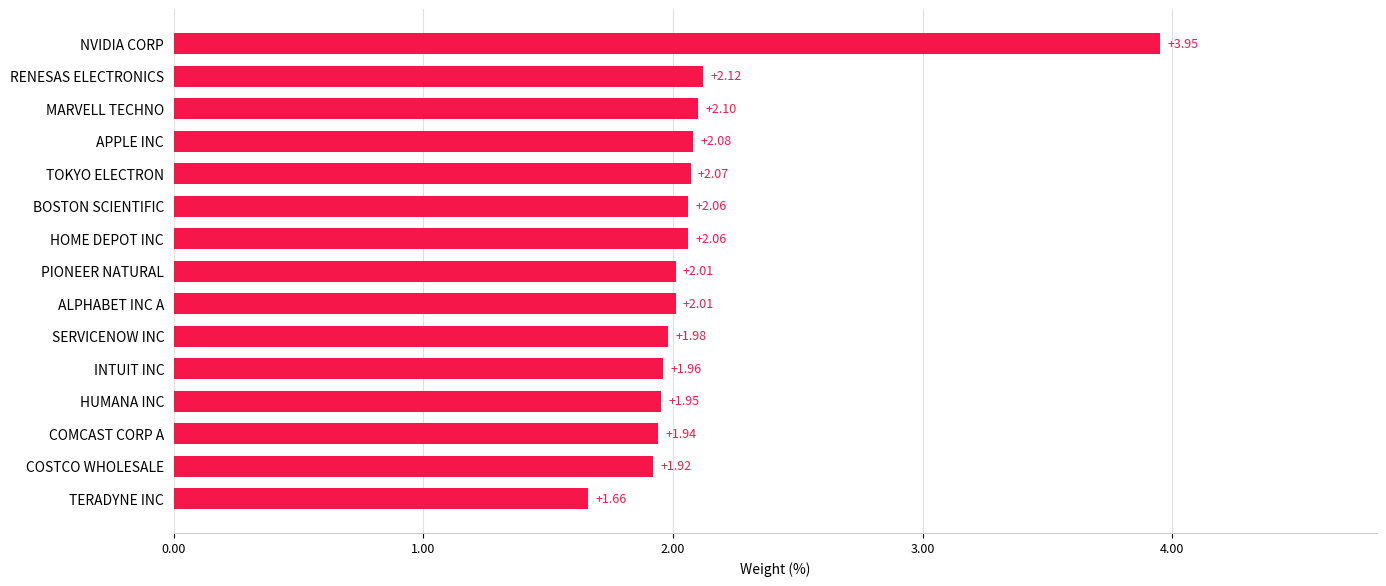

Which has a higher value, INTUIT INC or COMCAST CORP A?

INTUIT INC